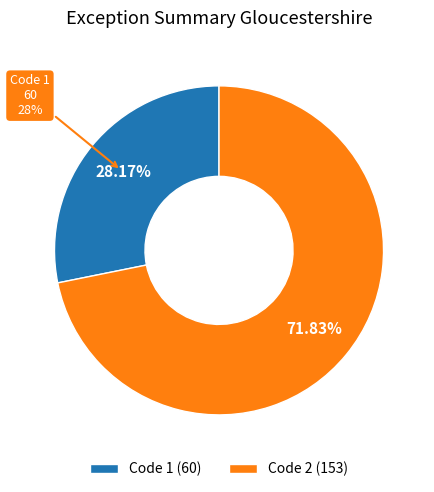

How many segments does this pie chart have?

2